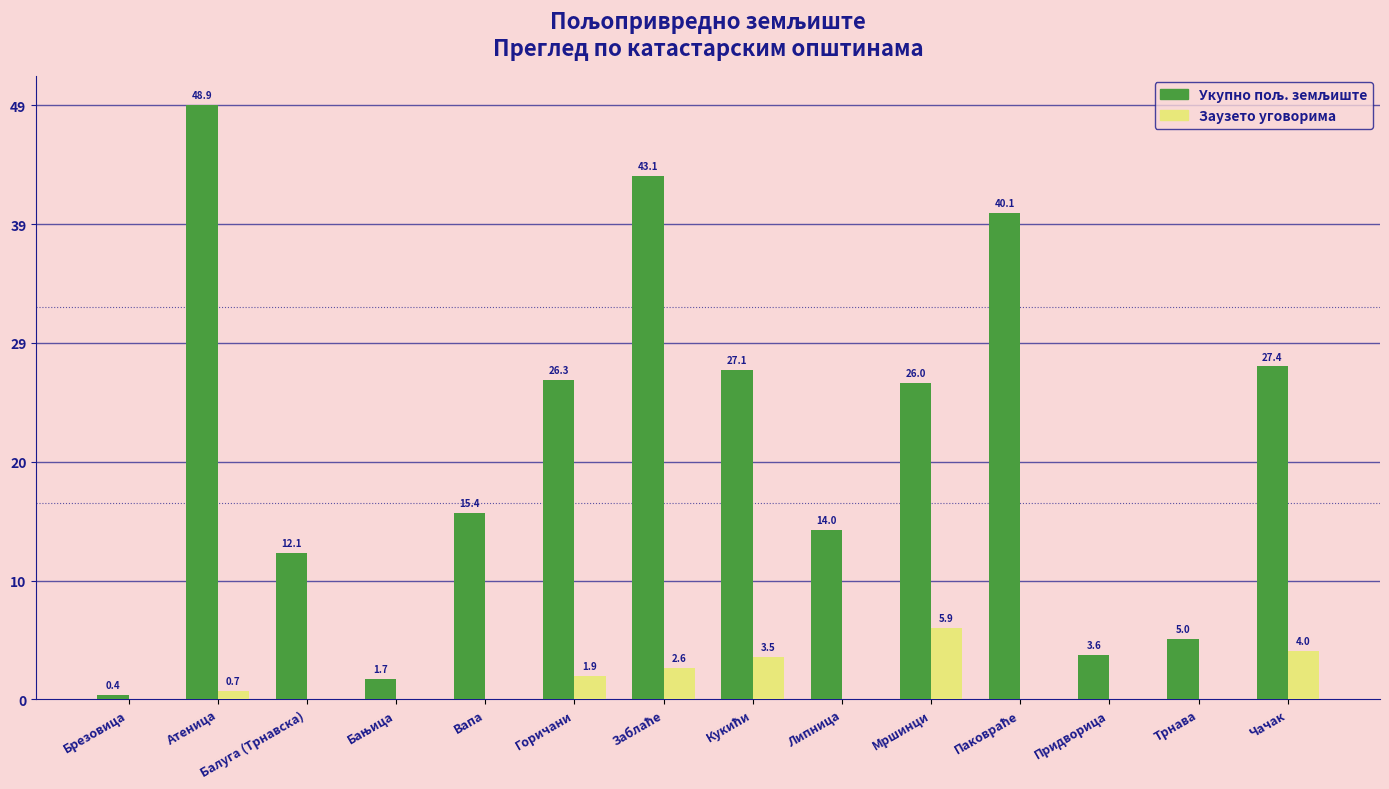

True or false: Заузето уговорима has a value of -2.6 at Брезовица.

False